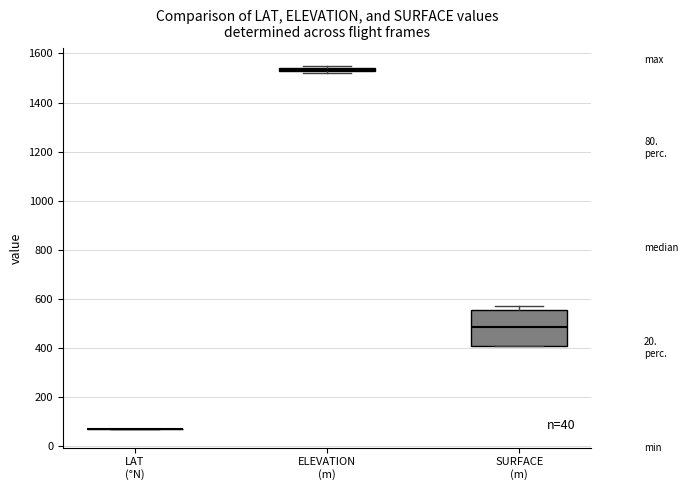

Which box is the tallest, from its lower edge to its upper edge?

SURFACE (m)